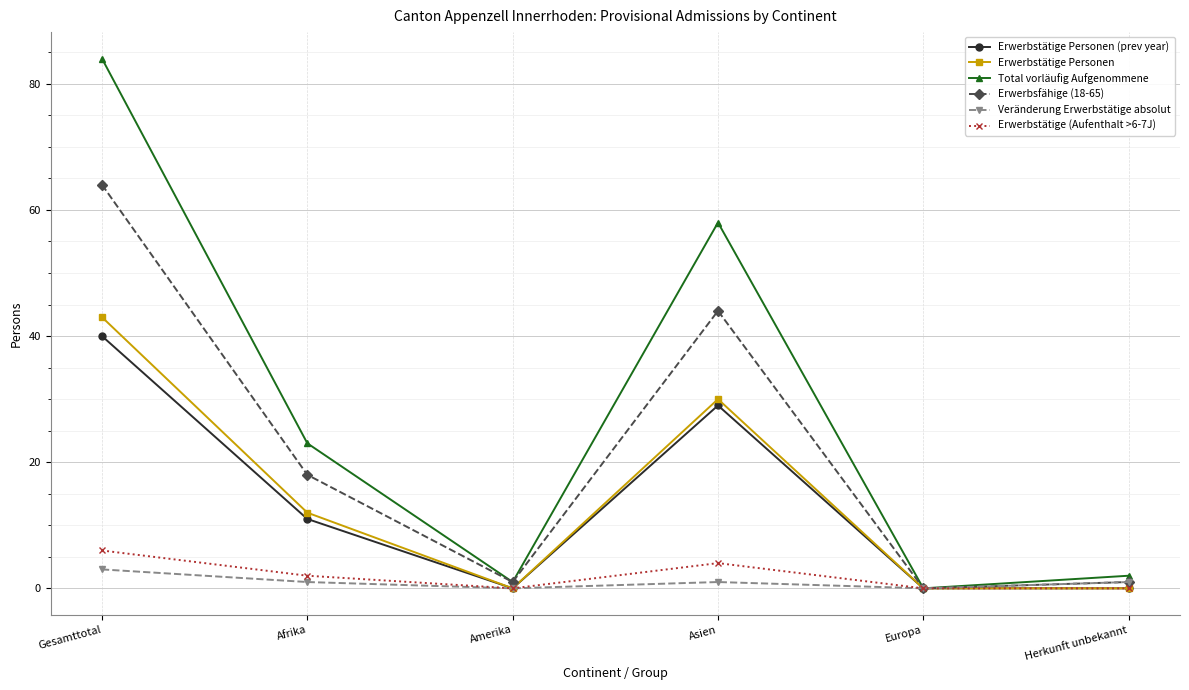

How many Erwerbstätige Personen values are between 0 and 30?

5